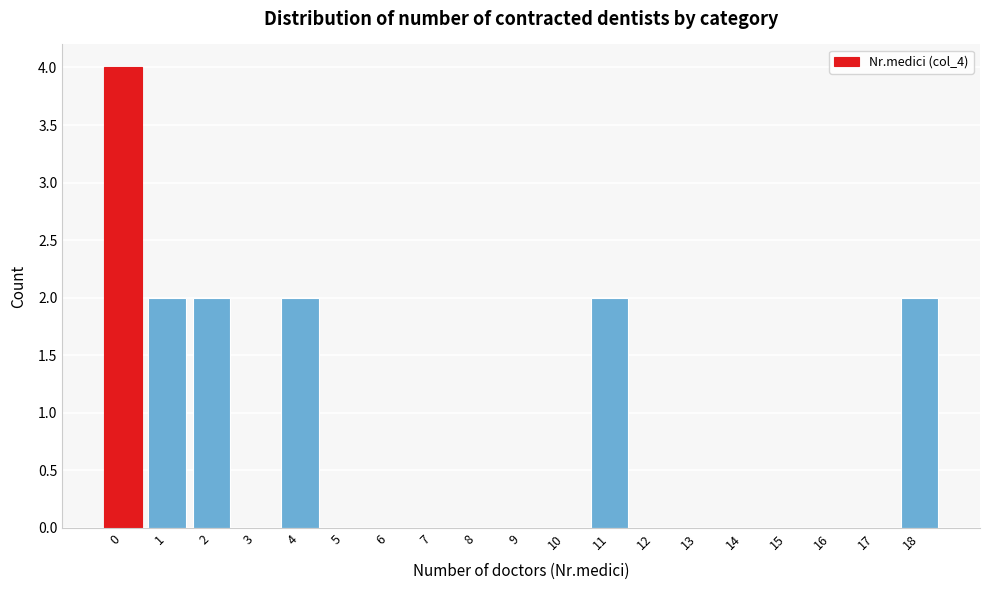

Over which range of the x-axis is the bar tallest?

-0.5 to 0.5